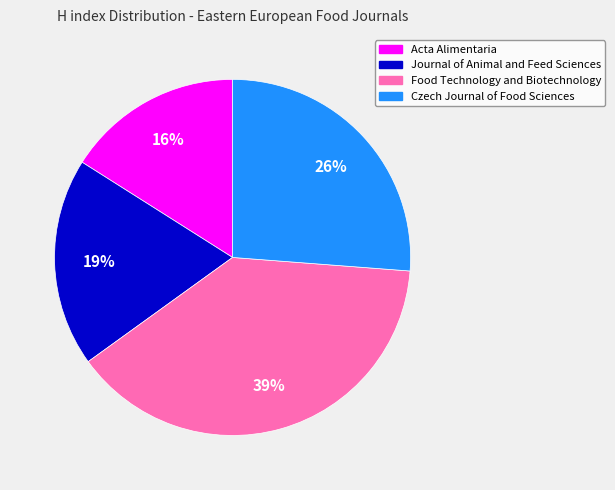

To the nearest percent, what is the difference between the largest and smallest slice percentages?

23%